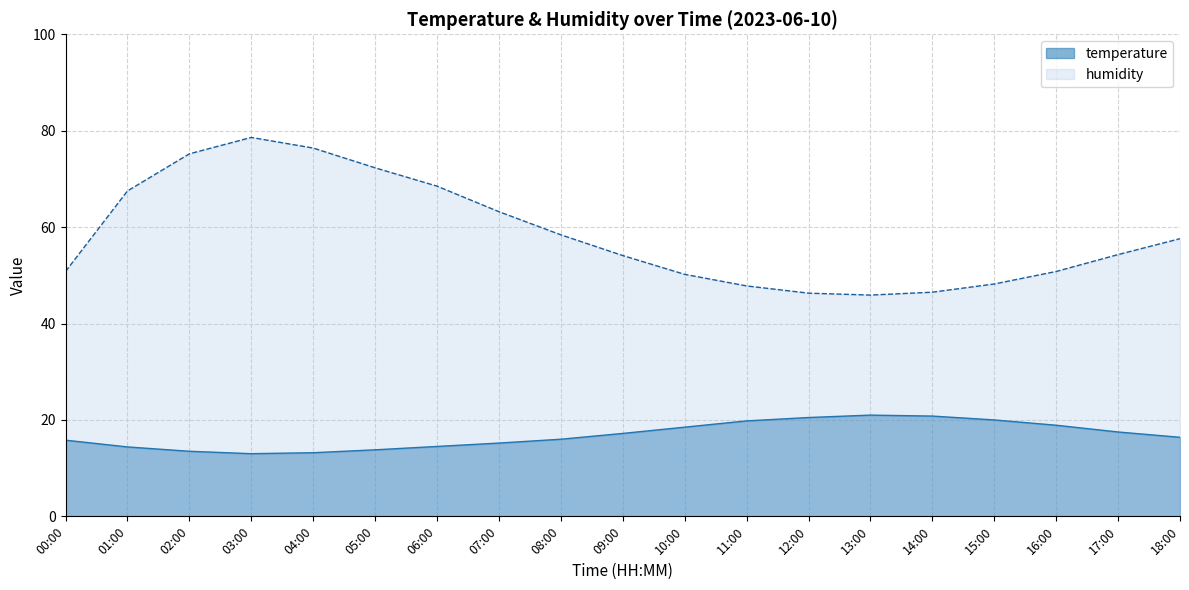

Between 04:00 and 05:00, which is larger?

05:00